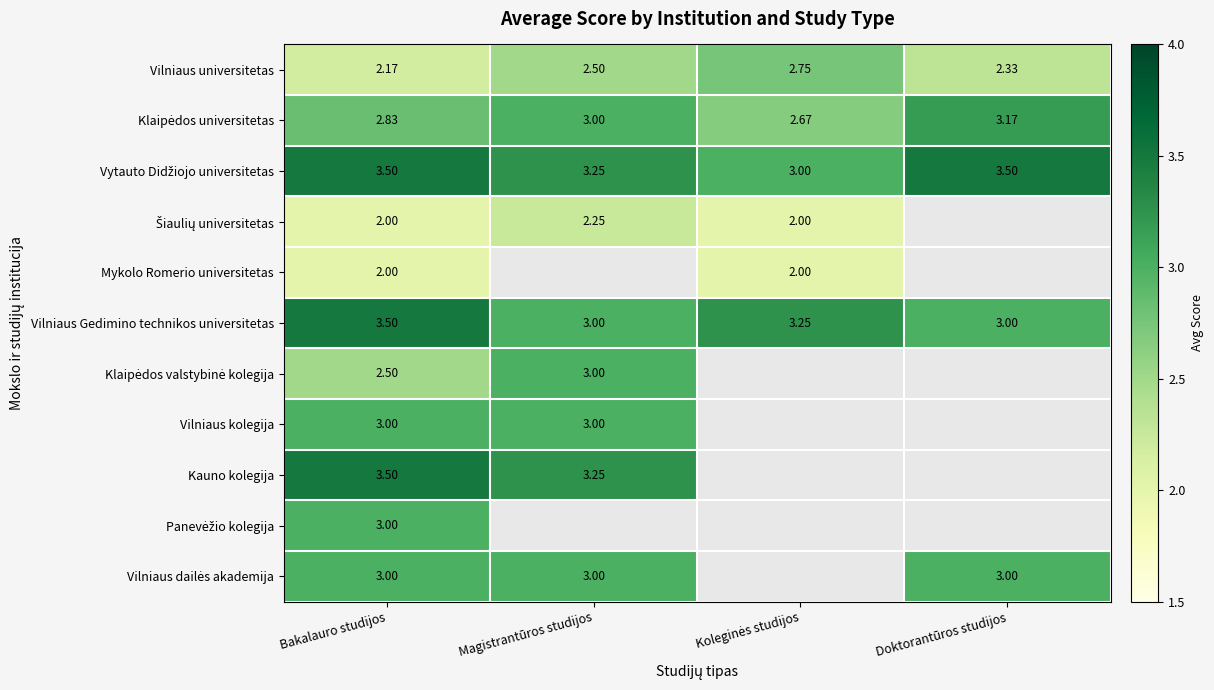

Where is Vilniaus universitetas nearest to the value 2?

Bakalauro studijos